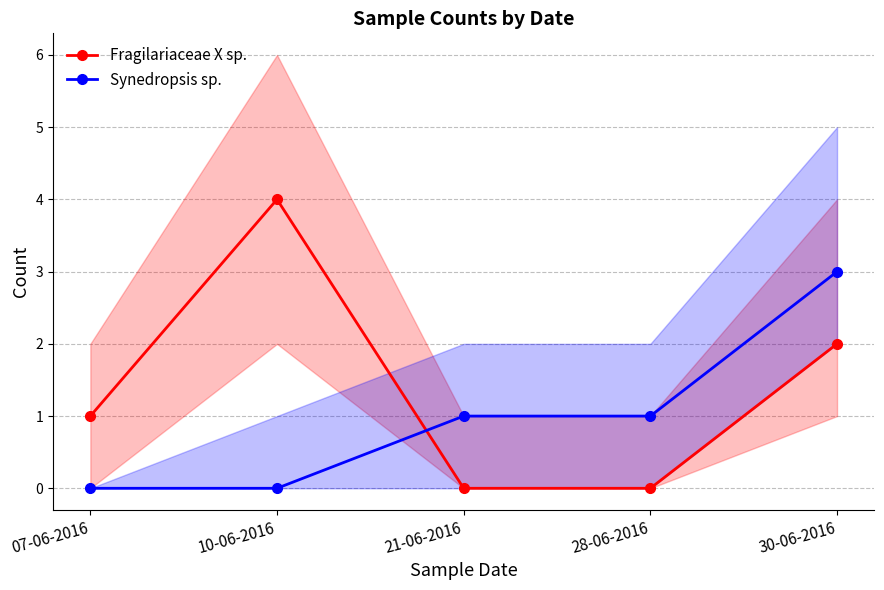

How many data points in Fragilariaceae X sp. are above 1?

2